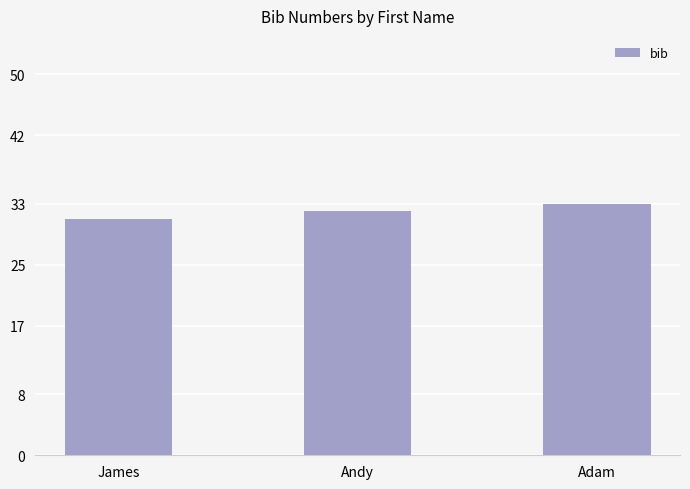

True or false: the data shows 32 at Andy.

True